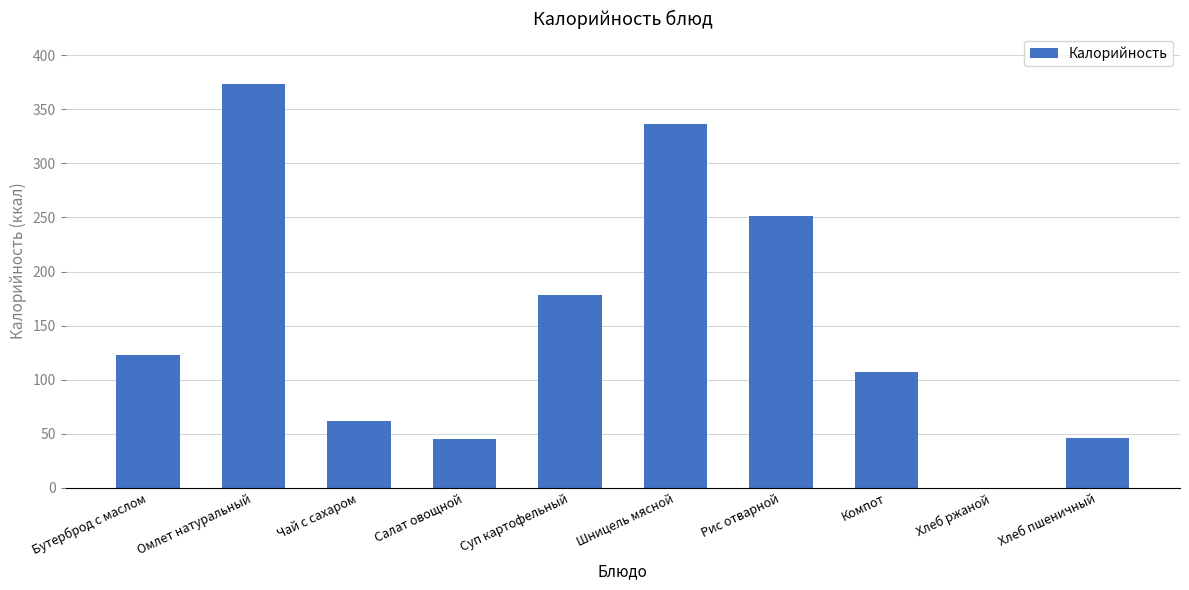

What is the sum of the values at Салат овощной and Суп картофельный?

223.0